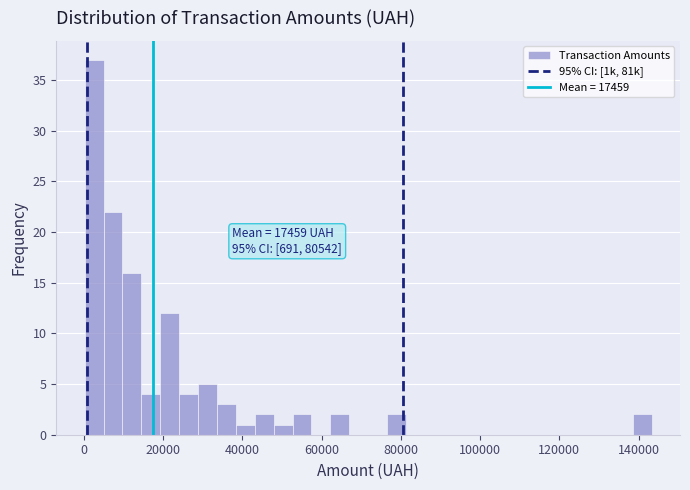

Around what value on the x-axis is the tallest bar? Give the approximate position of its centre, as read against the axis.

2000